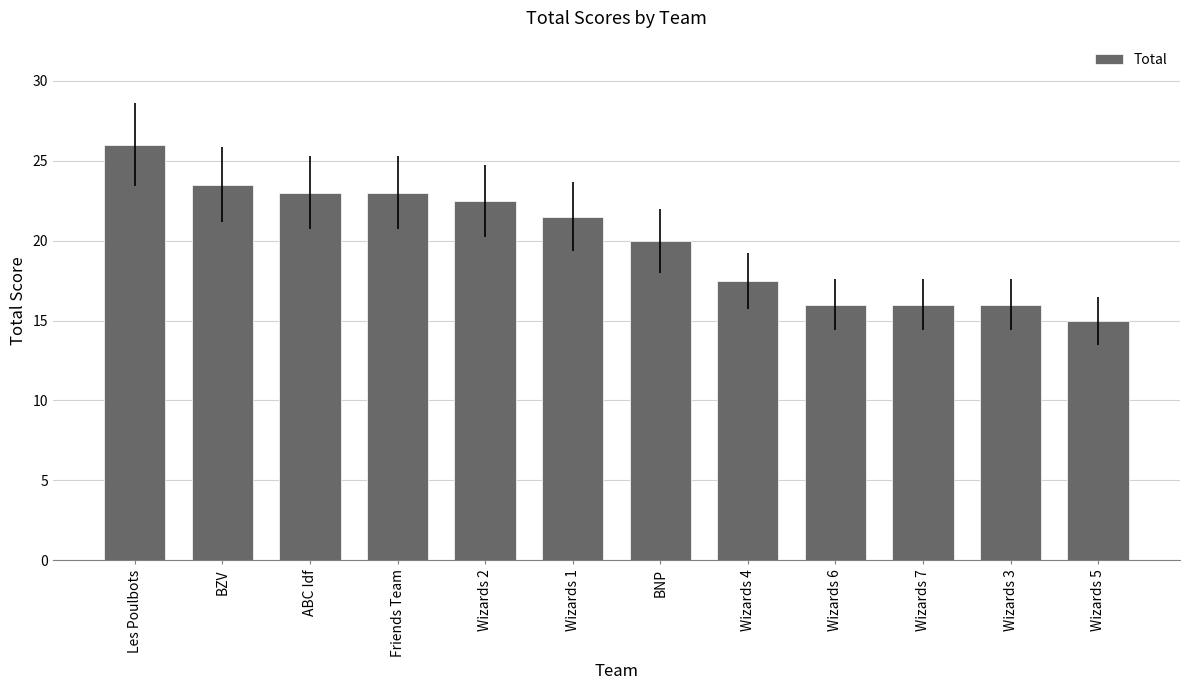

What is the difference between the maximum and minimum values?

11.0